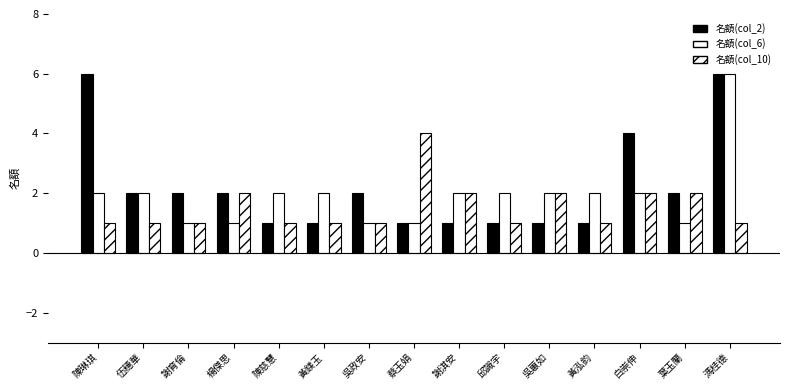

Count the number of data series in this chart.

3